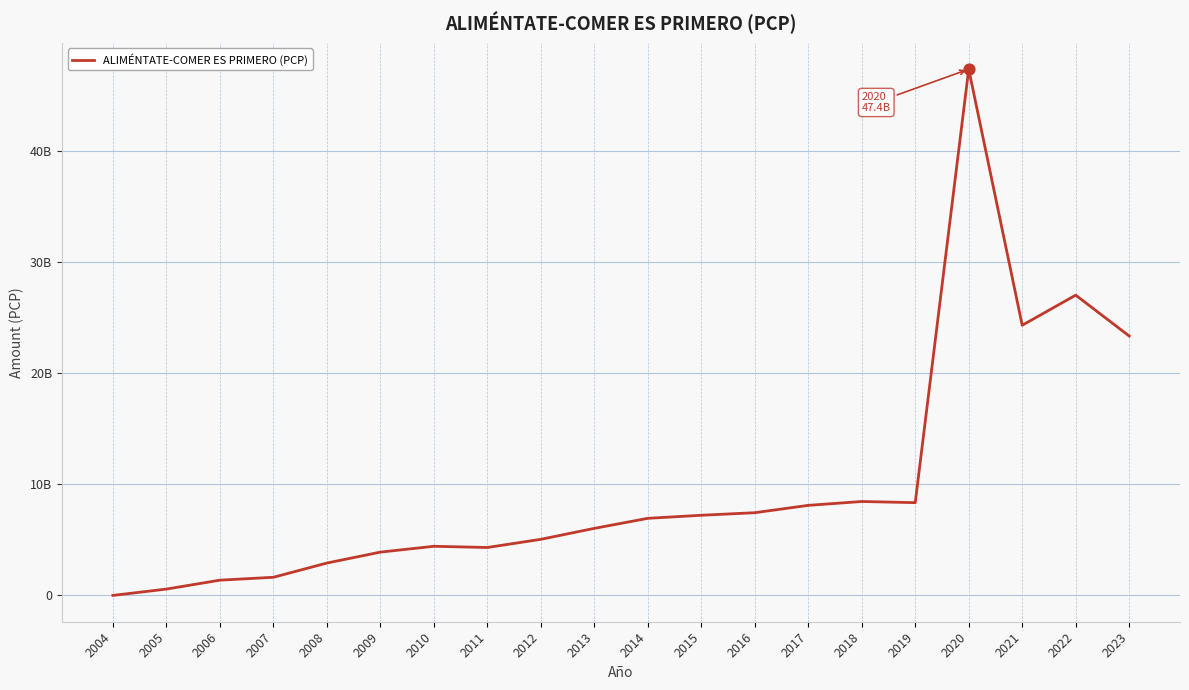

What is the change in value from 2005 to 2020?

+46782928950